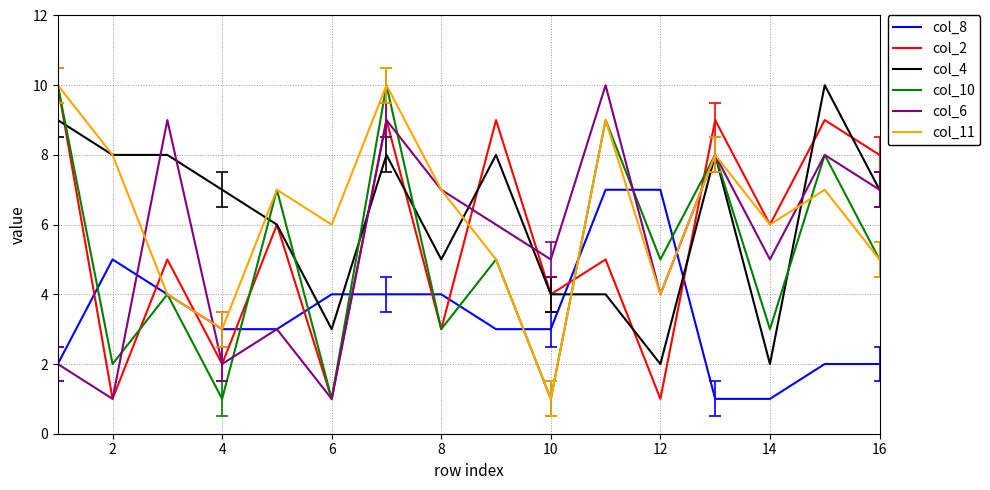

What is the maximum value shown in the chart?

10